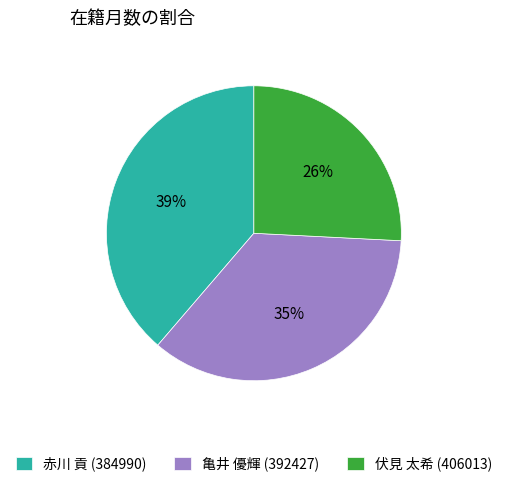

To the nearest percent, what percentage of the pie is 伏見 太希 (406013)?

26%